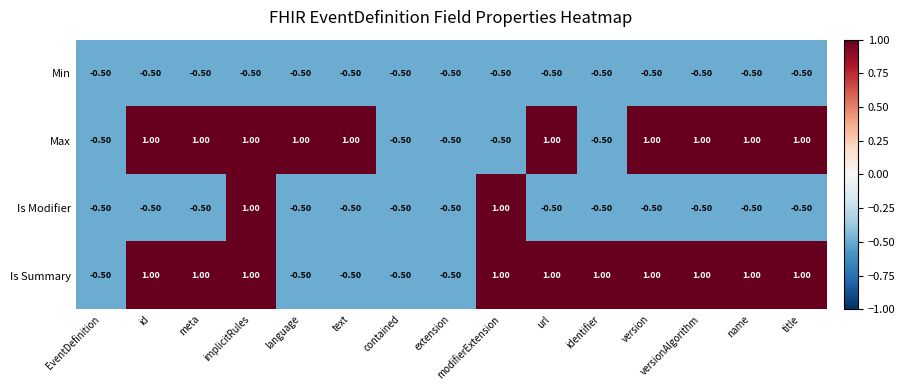

What is the difference between the maximum and second lowest values in the Is Modifier series?

1.5